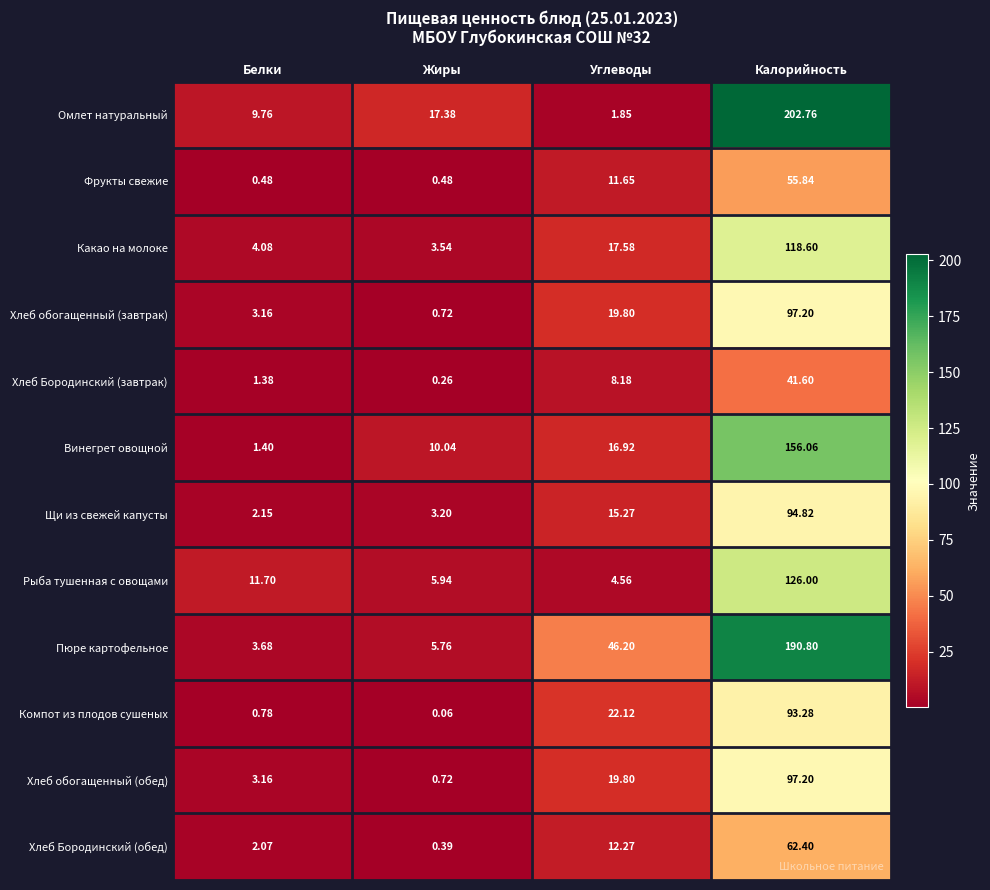

At which label does Омлет натуральный reach its minimum?

Углеводы